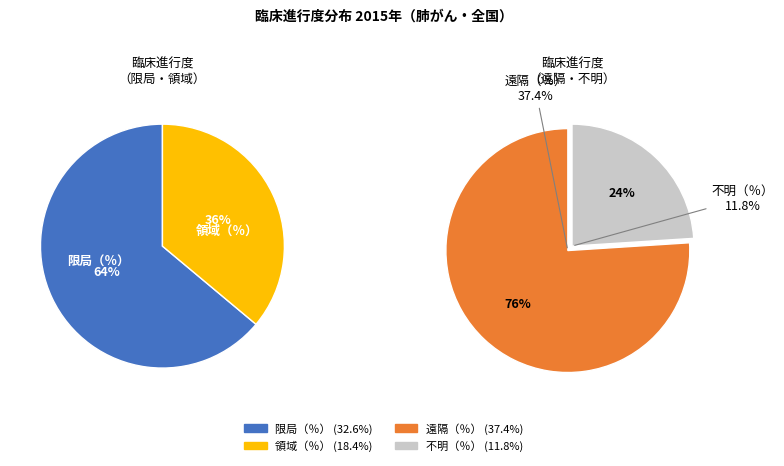

To the nearest percent, what portion does 限局（％） represent?

33%